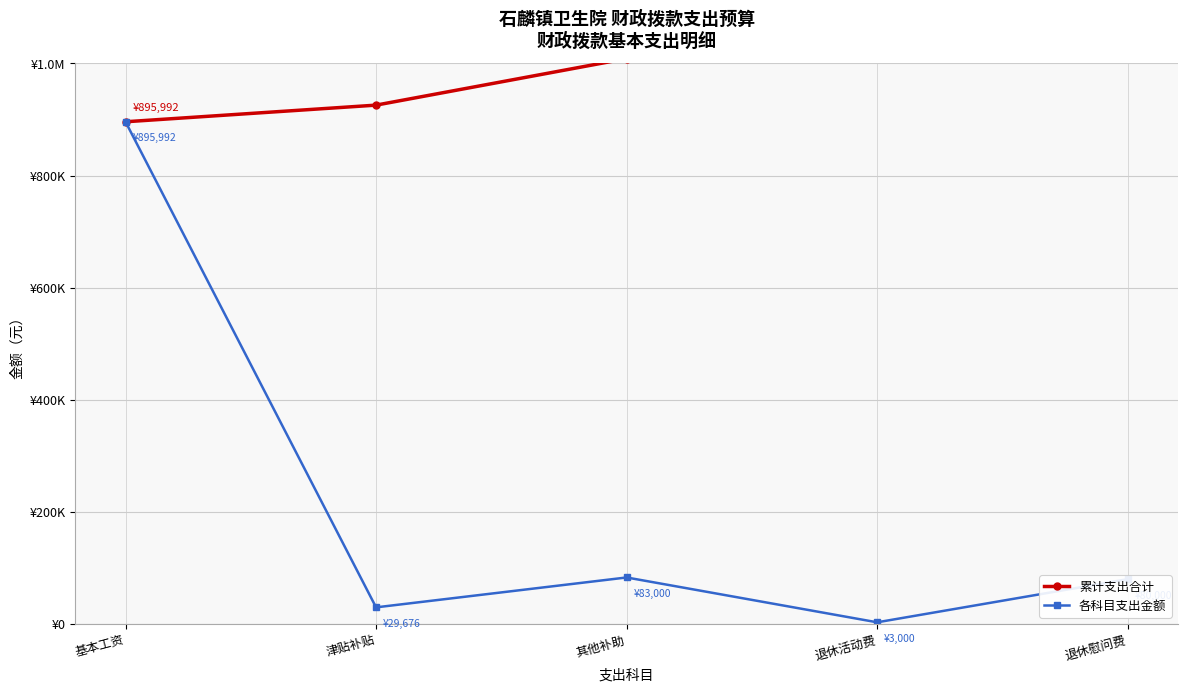

How many data points in 各科目支出金额 are less than 80000?

2